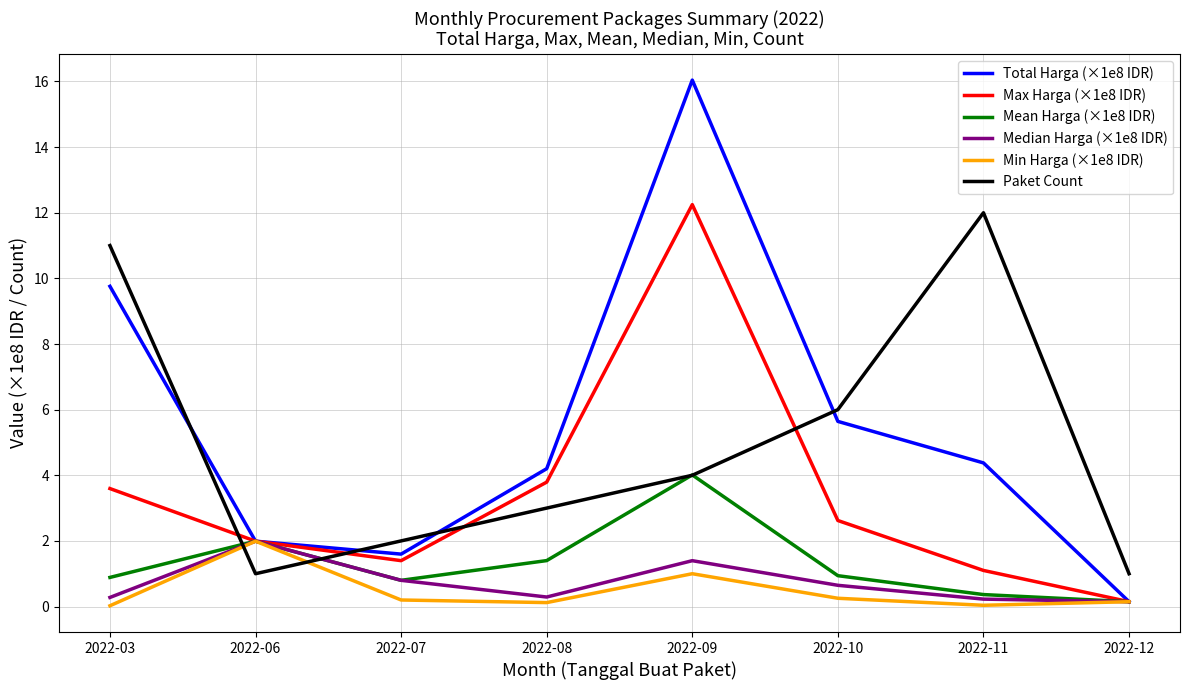

Which series has the largest range (max minus min)?

Total Harga (×1e8 IDR)